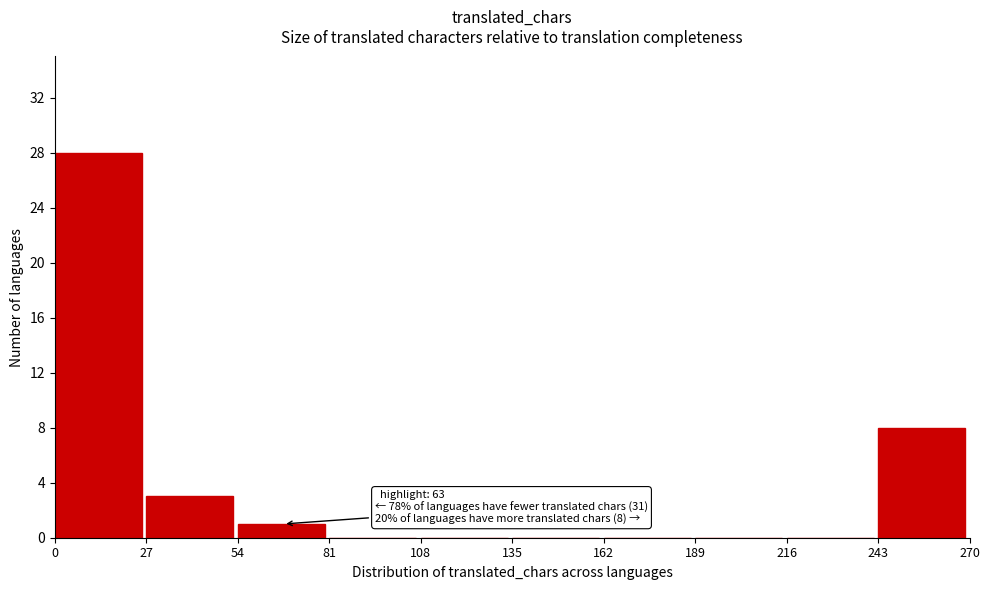

Which range on the x-axis has the tallest bar?

0 to 27